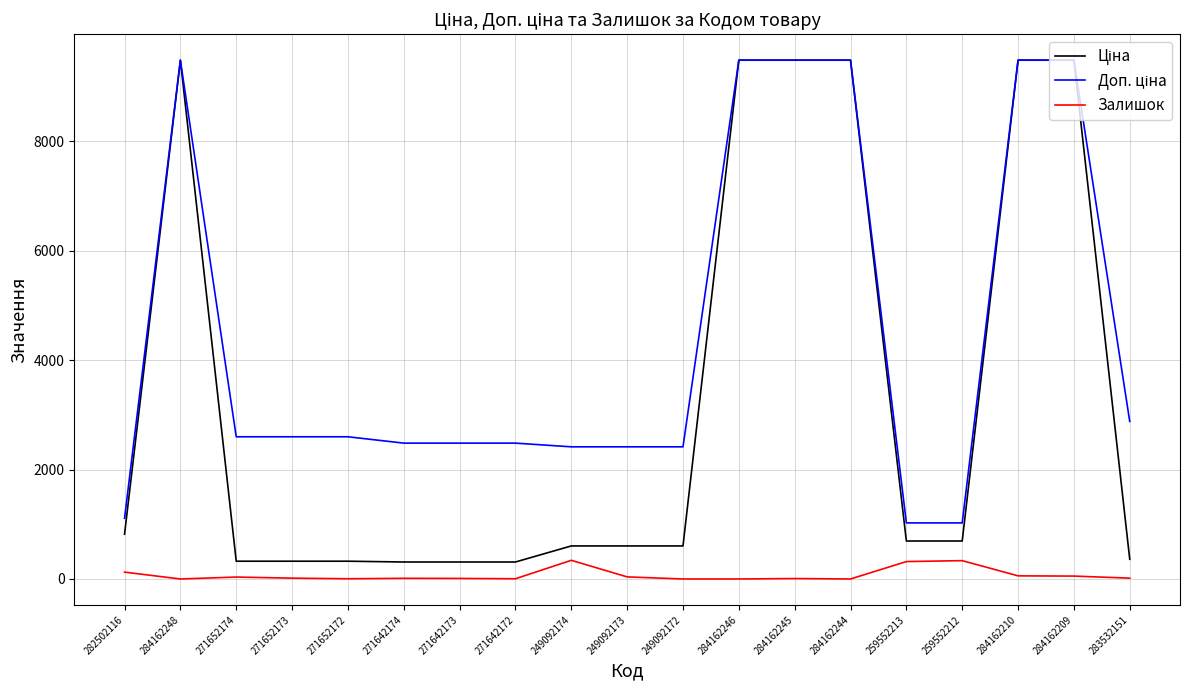

What is the total value across all series at 259552213?

2036.3